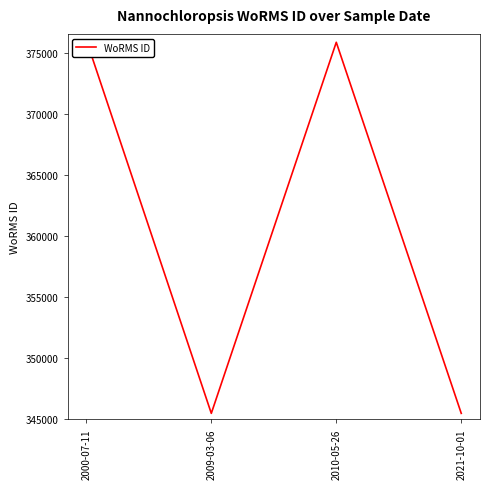

How many points are higher than both their immediate neighbors (excluding endpoints)?

1